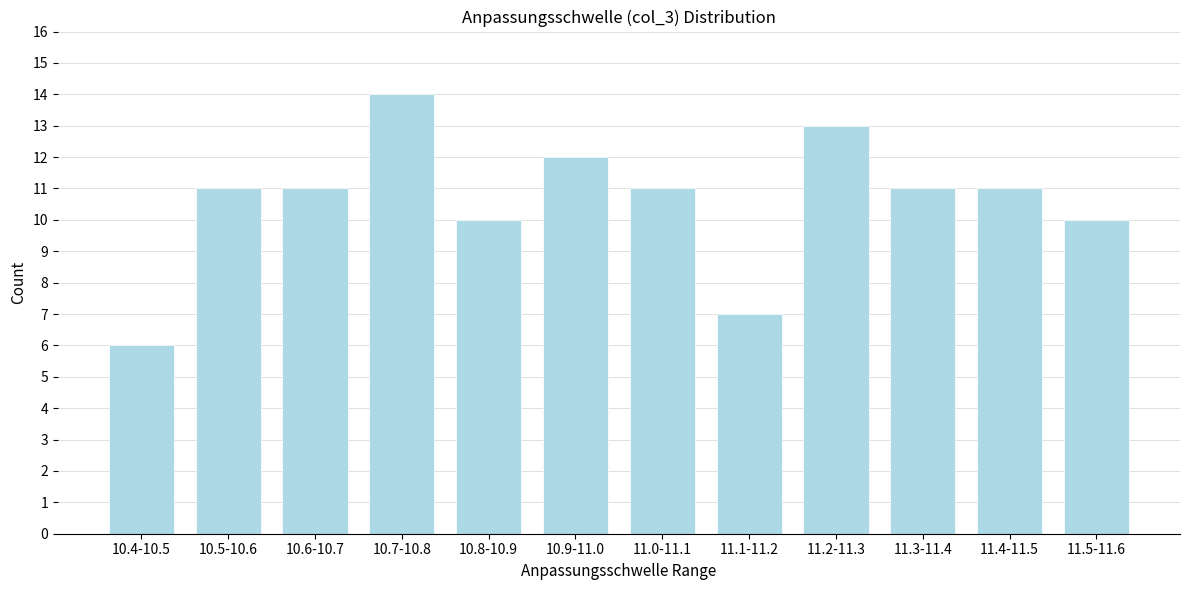

Reading left to right, what are all the values shown in this chart?

10.4-10.5=6	10.5-10.6=11	10.6-10.7=11	10.7-10.8=14	10.8-10.9=10	10.9-11.0=12	11.0-11.1=11	11.1-11.2=7	11.2-11.3=13	11.3-11.4=11	11.4-11.5=11	11.5-11.6=10